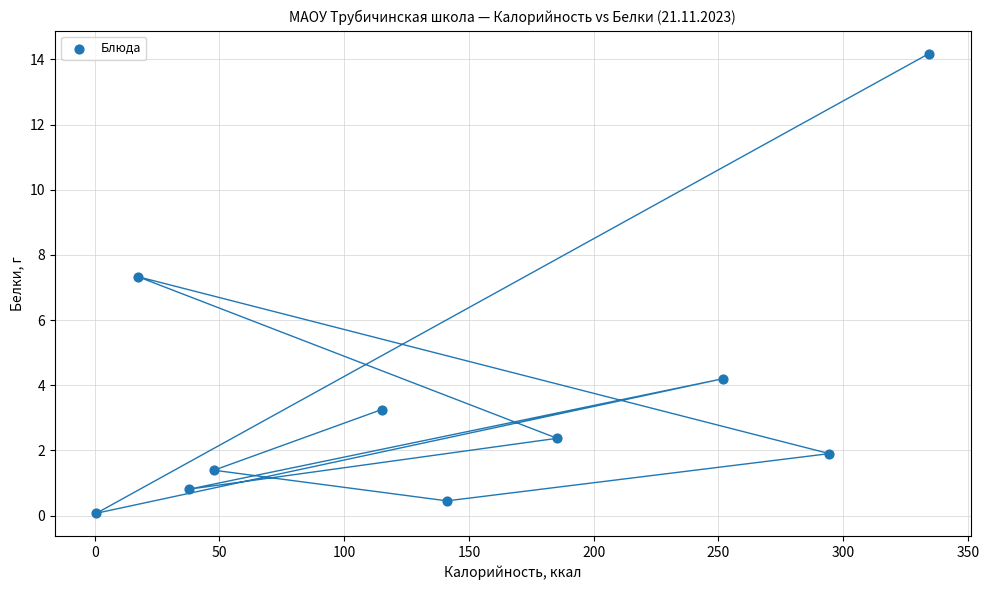

What is the range of Y values (max minus min)?

14.1